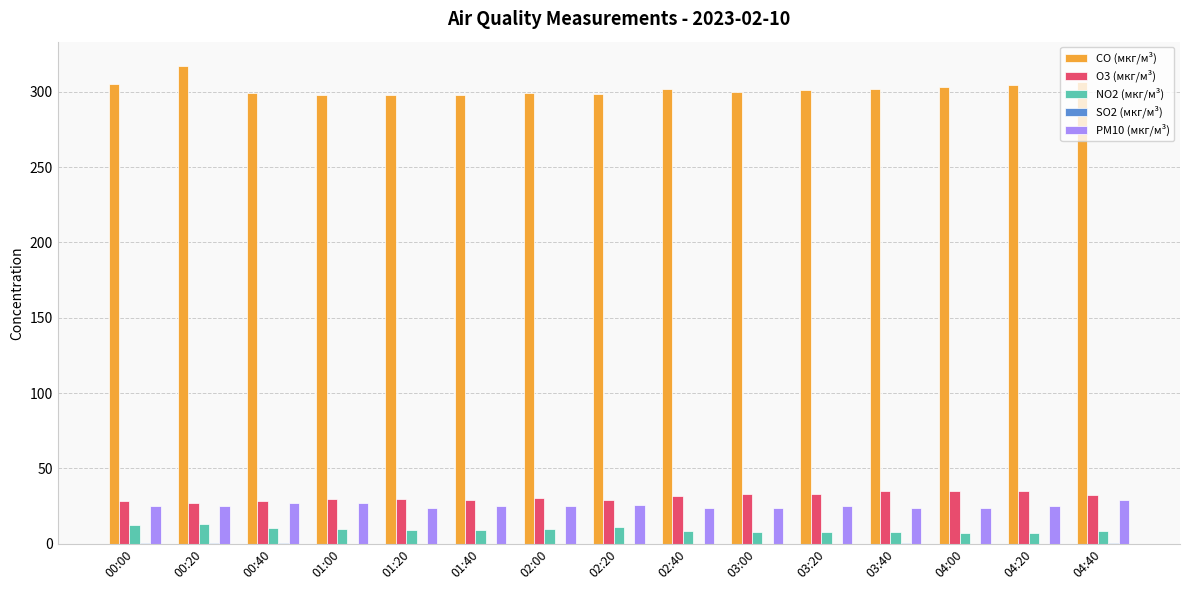

The value of NO2 (мкг/м³) at 03:20 is 7.8. True or false?

True